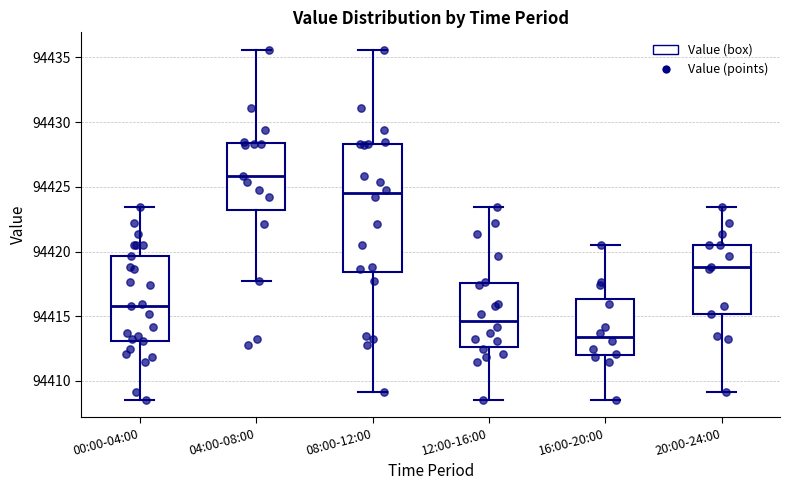

Which box's median line is the highest?

04:00-08:00